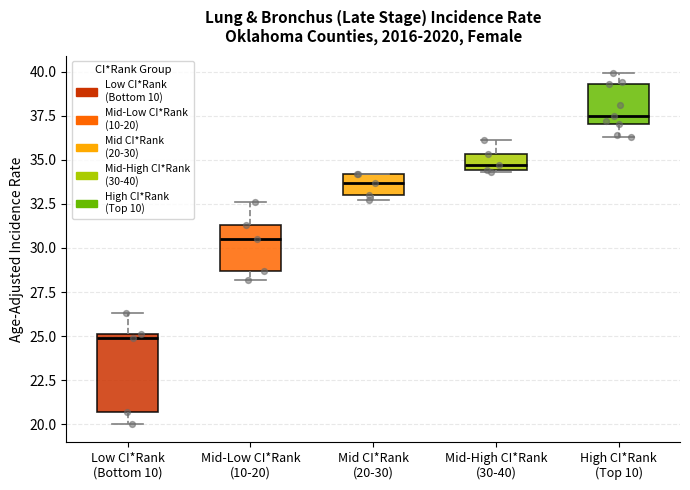

Which box is the tallest, from its lower edge to its upper edge?

Low CI*Rank (Bottom 10)